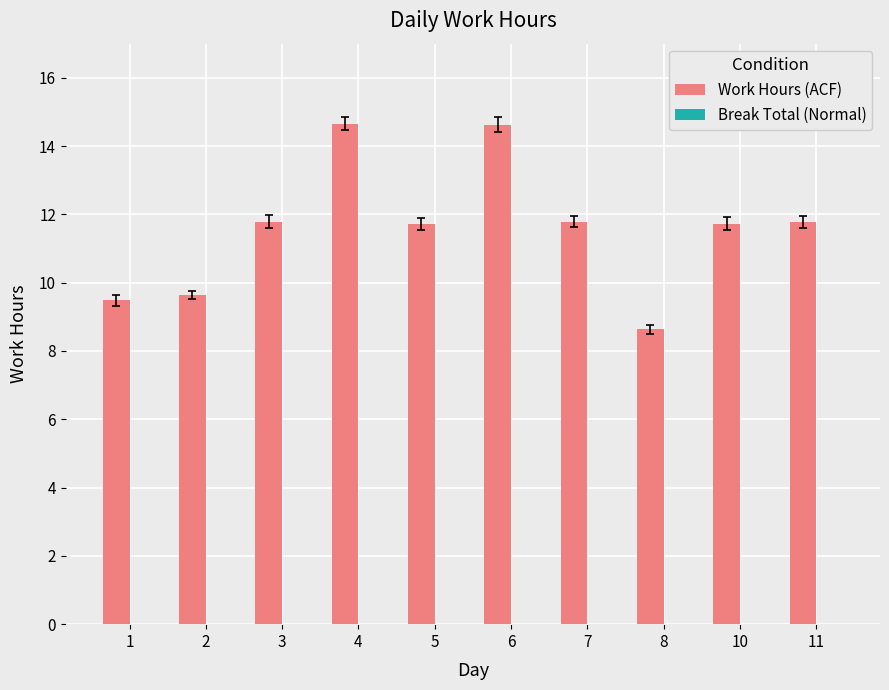

What is the sum of the values at 1 and 8?

18.1